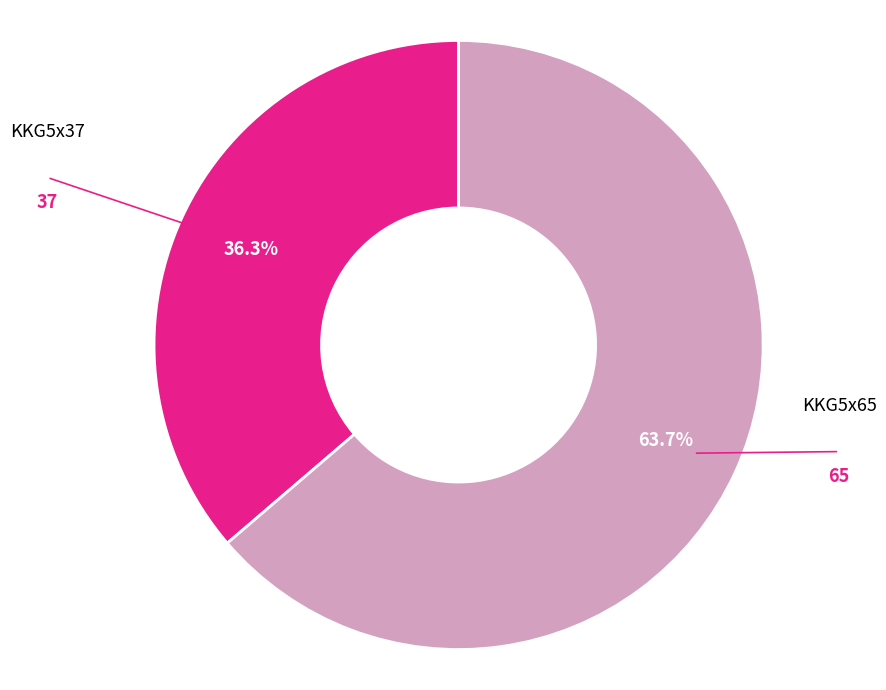

To the nearest percent, what is the average slice percentage?

50%